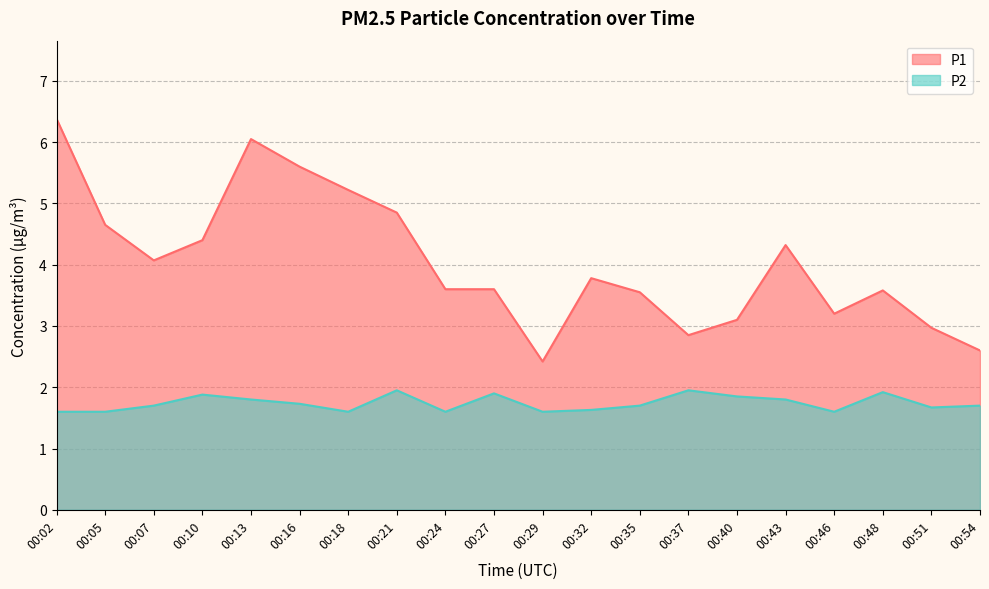

True or false: P1 and P2 intersect in this chart.

False